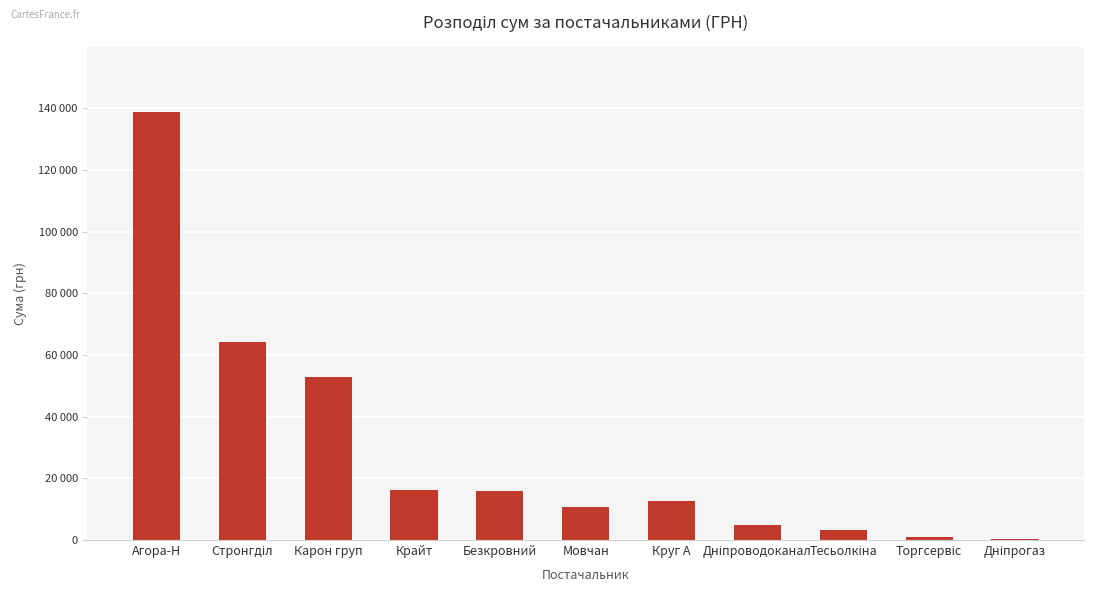

What is the difference between the maximum and minimum values?

138745.9